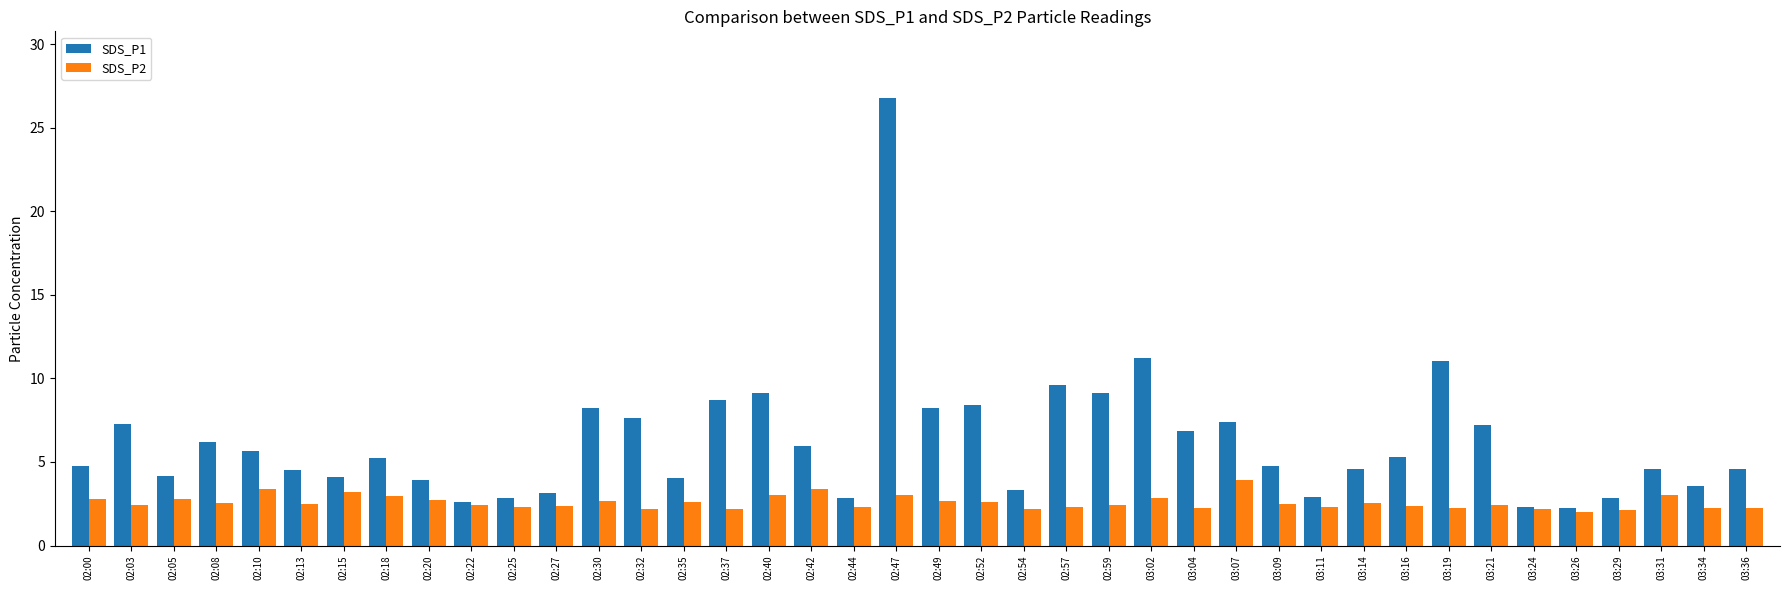

Which series has the widest spread of values?

SDS_P1